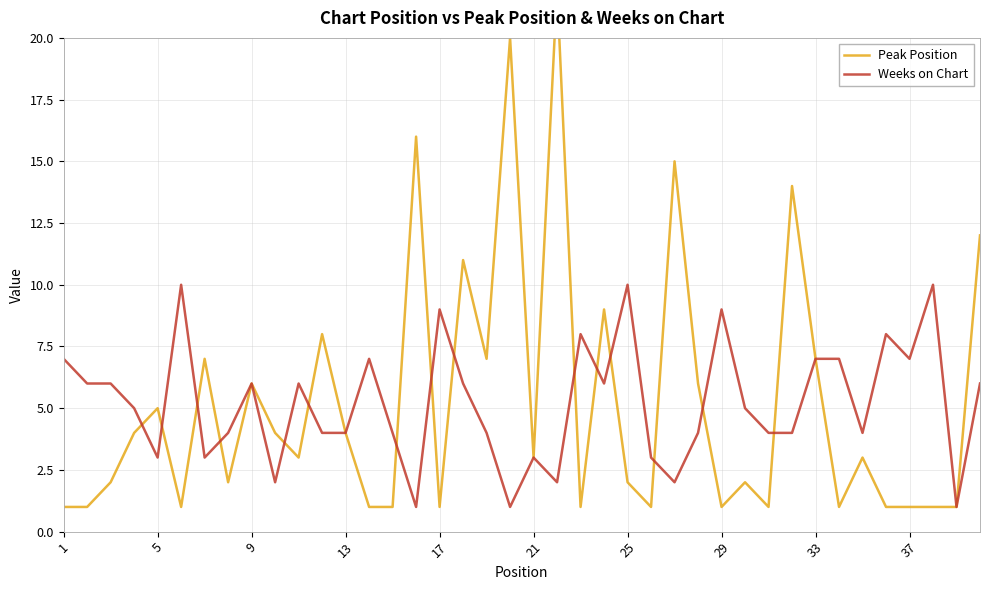

What is the difference between the maximum and minimum values in the Weeks on Chart series?

9